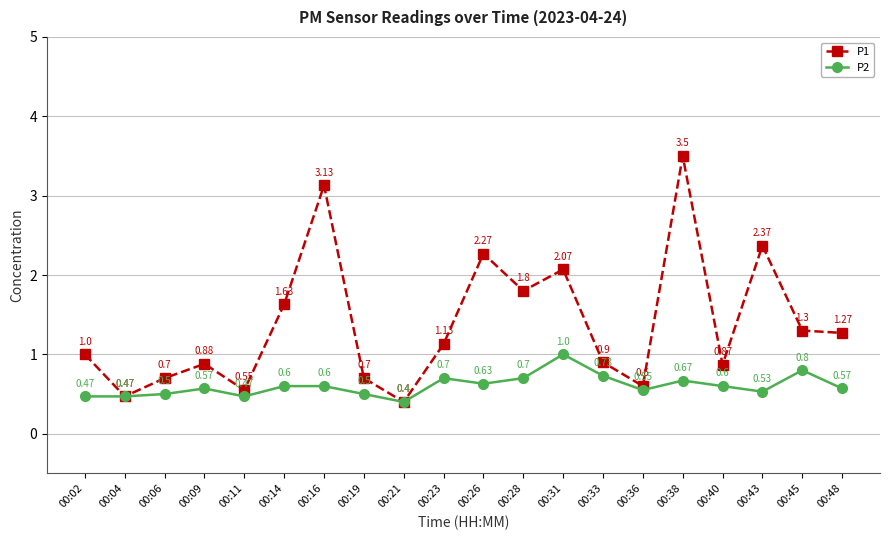

List the series in order of their overall mean, lowest first.

P2, P1